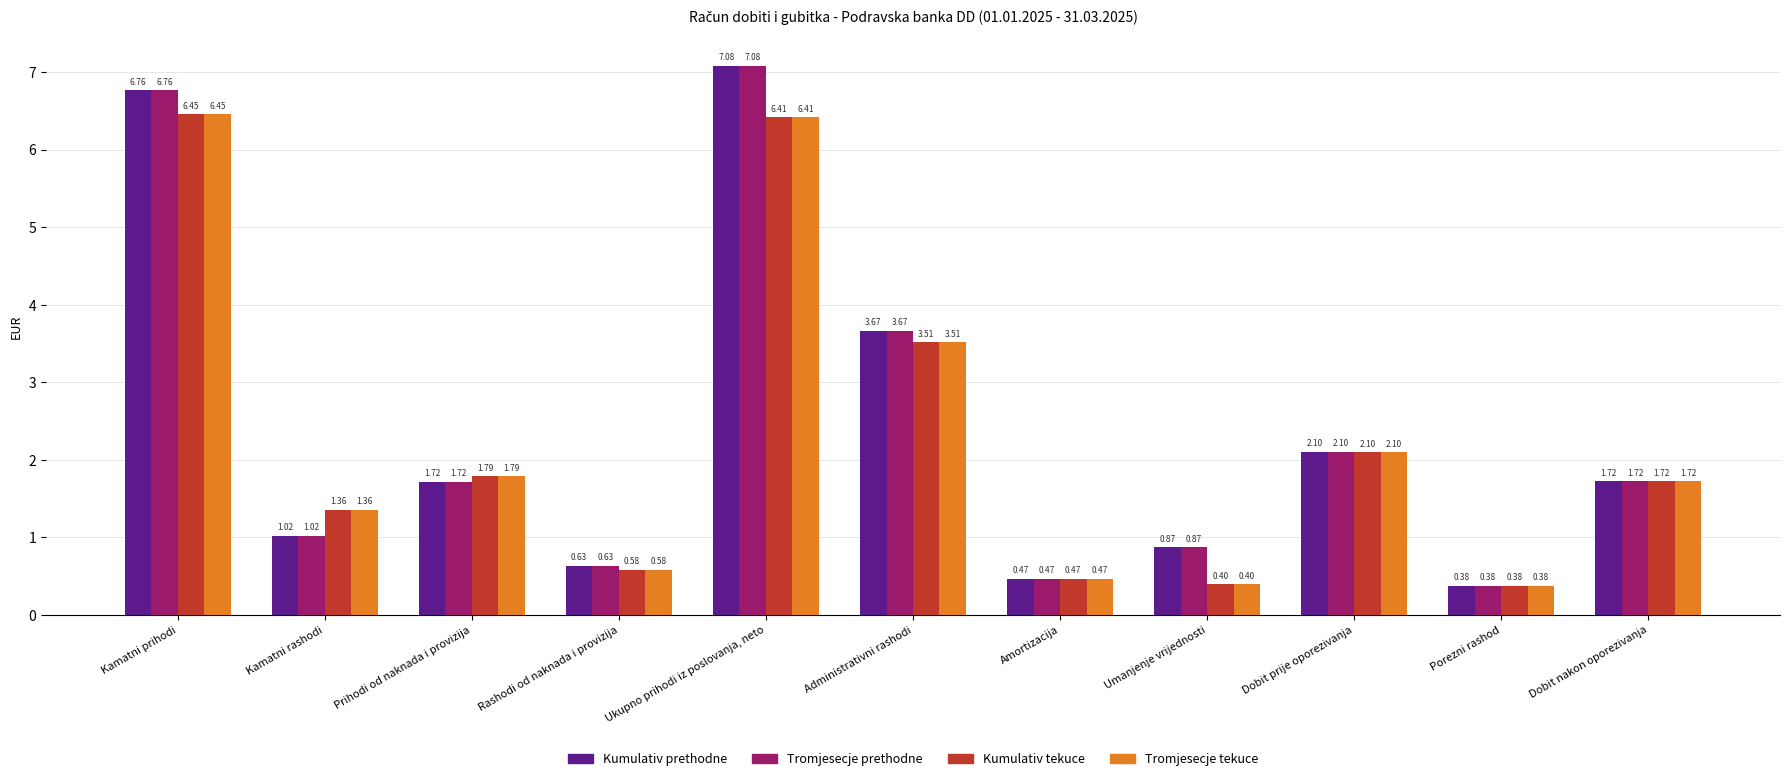

At which category does the chart reach its minimum across all series?

Porezni rashod